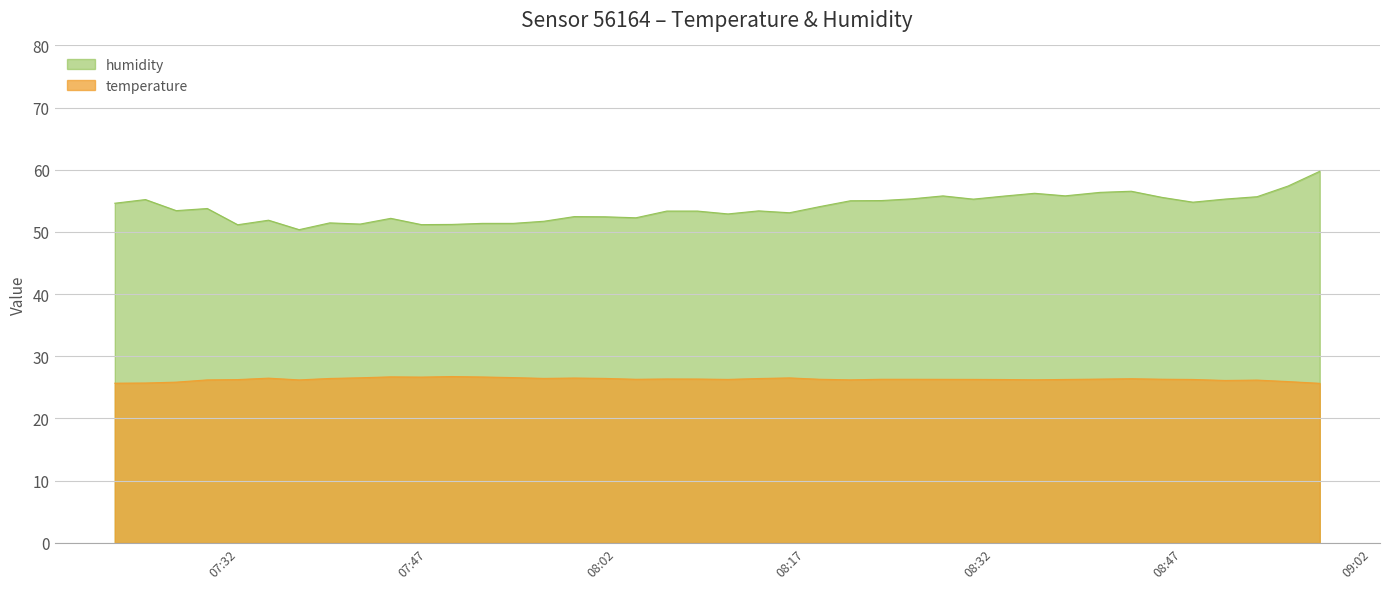

Which series has the widest spread of values?

humidity